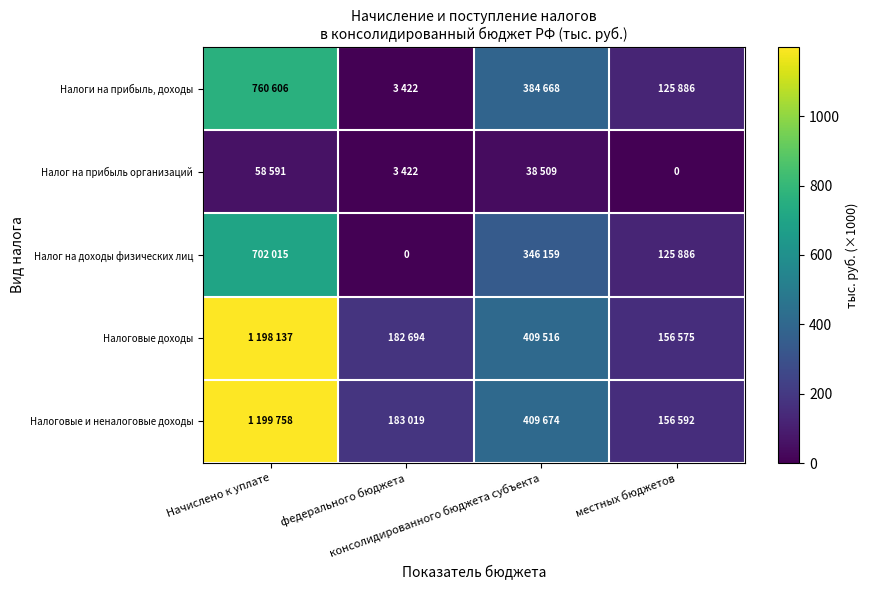

What is the minimum value for Налоговые и неналоговые доходы?

156.6